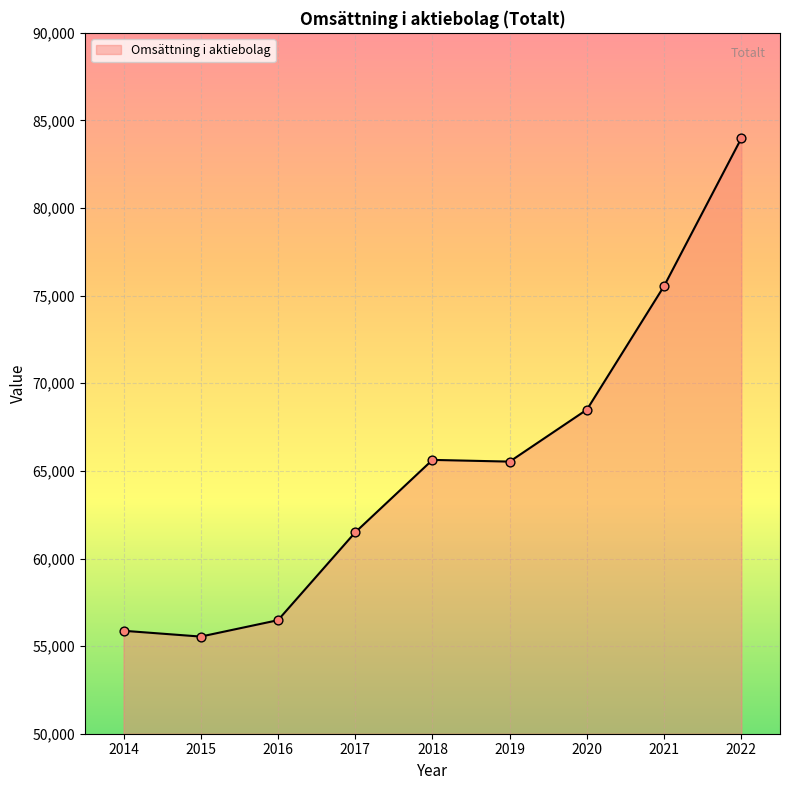

Between 2018 and 2021, which is larger?

2021